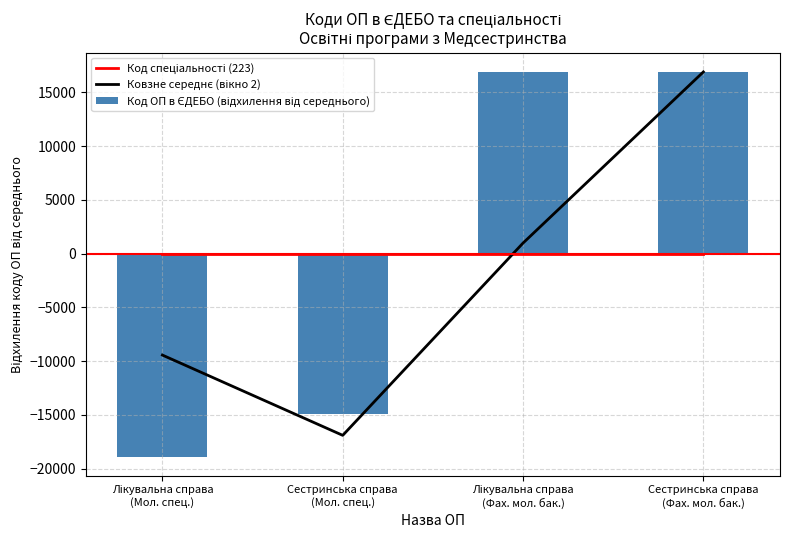

True or false: Код ОП в ЄДЕБО (відхилення від середнього) has a value of 16892.0 at Лікувальна справа
(Фах. мол. бак.).

True